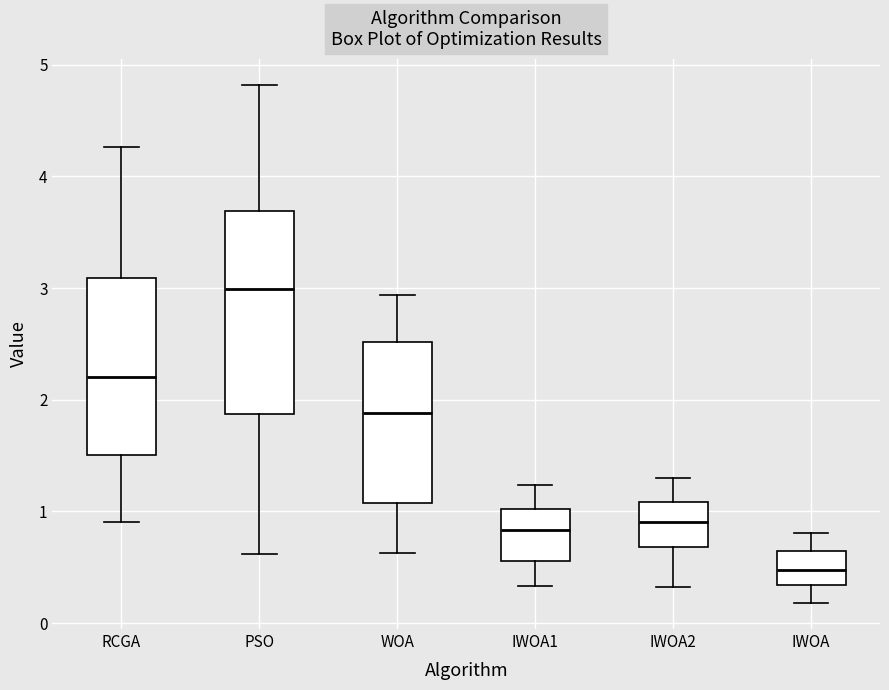

Reading left to right, read every box against the y-axis: the position of its median line, the range the box covers, and the ends of its whiskers. The values are not printed on the chart, so give them approximately, as read against the axis.

RCGA: median 2.2, box 1.5 to 3.1, whiskers 0.9 to 4.3
PSO: median 3.0, box 1.9 to 3.7, whiskers 0.6 to 4.8
WOA: median 1.9, box 1.1 to 2.5, whiskers 0.6 to 2.9
IWOA1: median 0.8, box 0.6 to 1.0, whiskers 0.3 to 1.2
IWOA2: median 0.9, box 0.7 to 1.1, whiskers 0.3 to 1.3
IWOA: median 0.5, box 0.3 to 0.6, whiskers 0.2 to 0.8